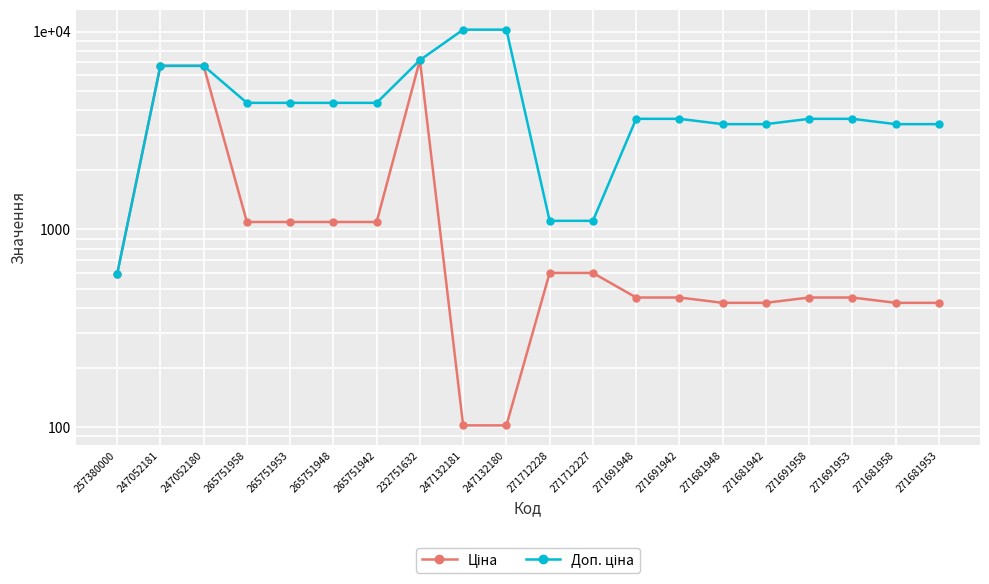

In Ціна, how many points are higher than both neighbors (excluding endpoints)?

1